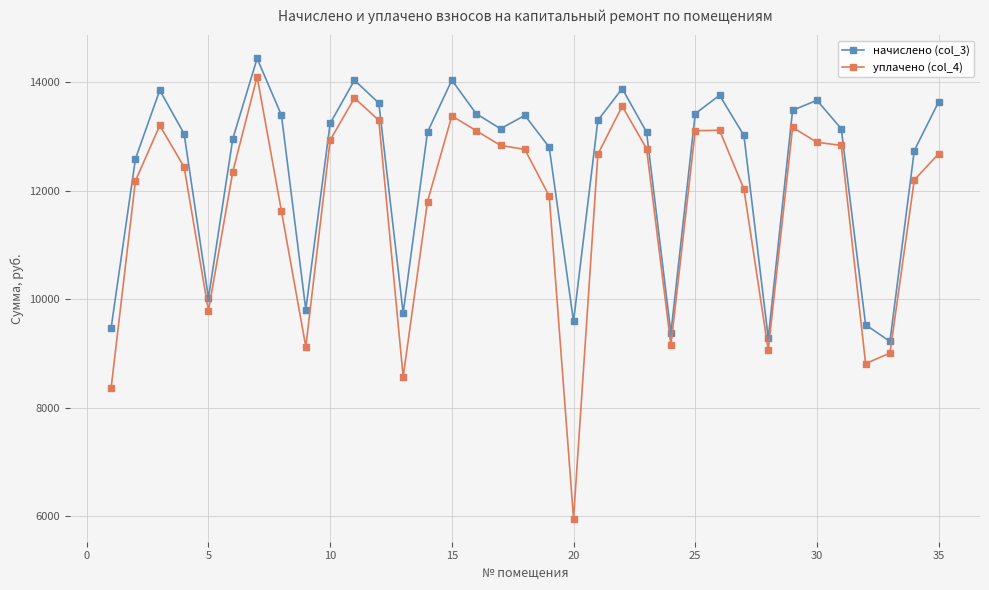

What is the lowest value of the уплачено (col_4) series?

5957.9